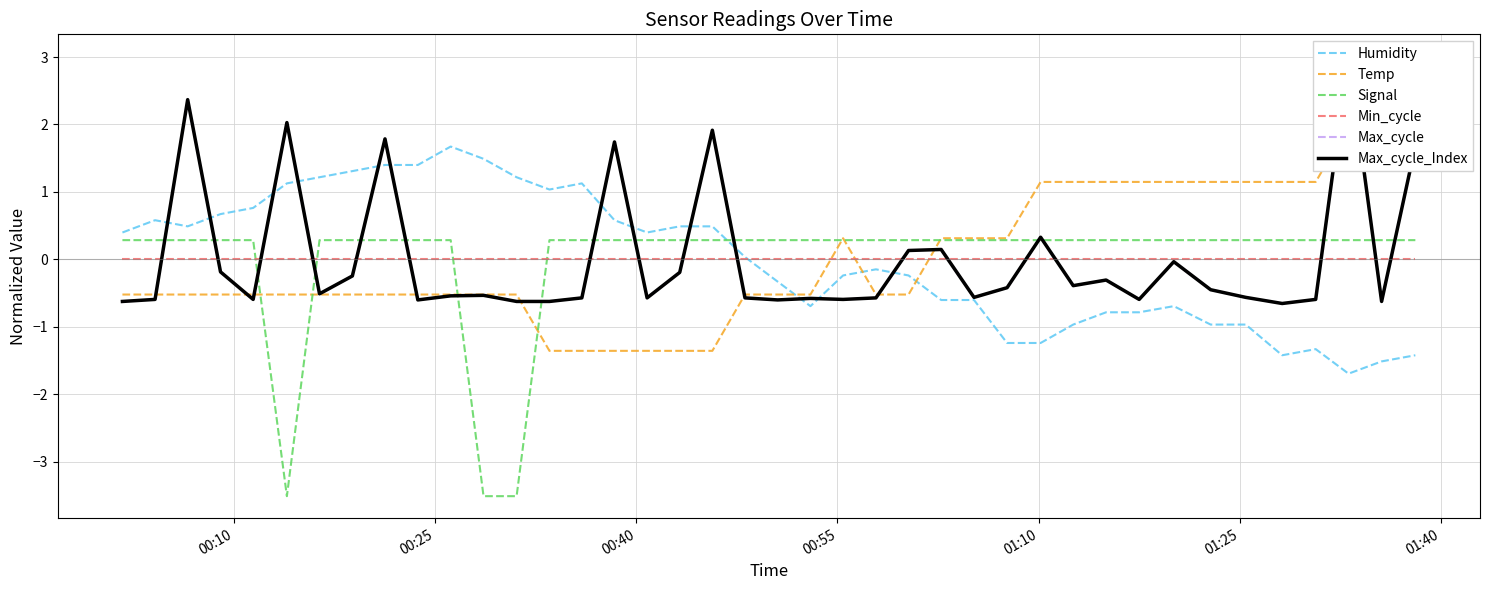

After their last crossing, which series has the higher values: Humidity or Max_cycle_Index?

Max_cycle_Index